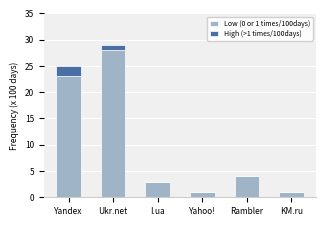

What is the total value across all series at Rambler?

4